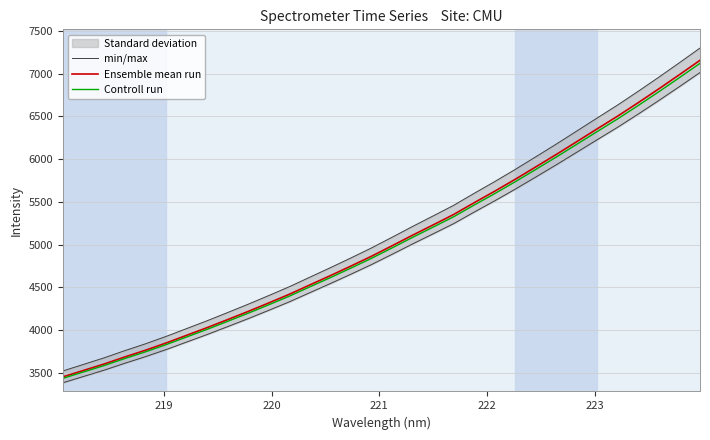

What is the lowest value of the Ensemble mean run series?

3454.5